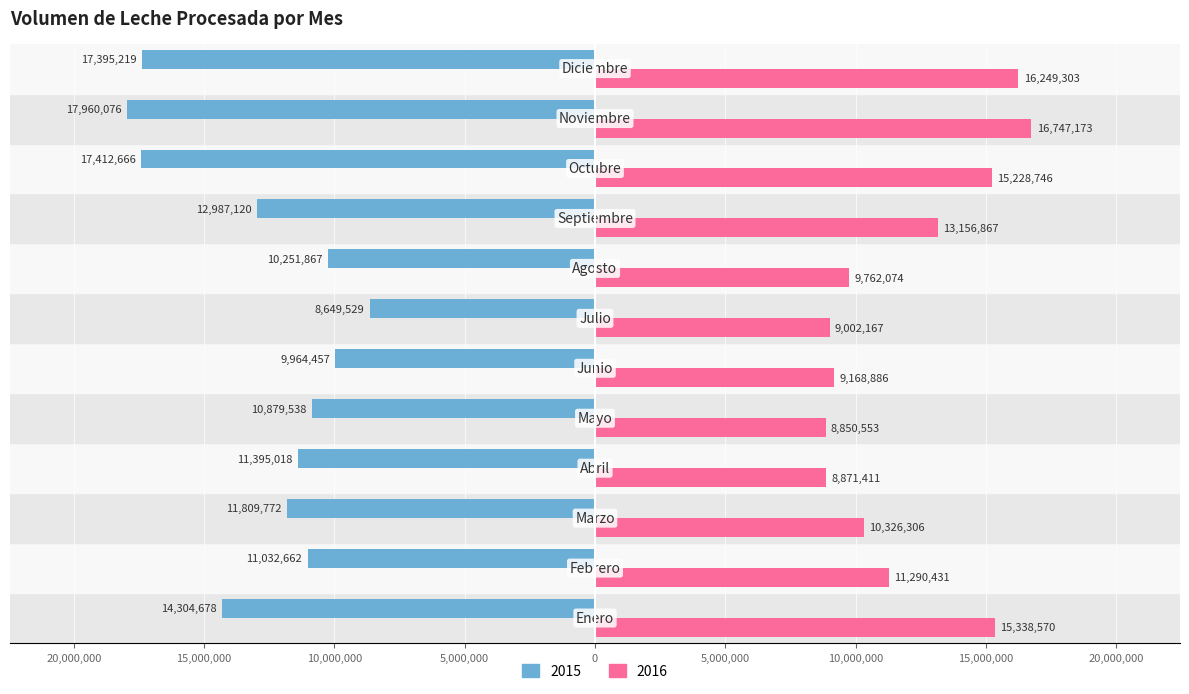

At which label is 2016 closest to 12798863?

Septiembre